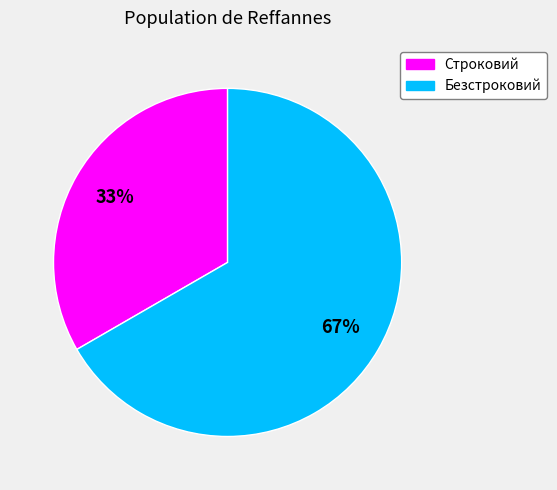

Between Безстроковий and Строковий, which is larger?

Безстроковий